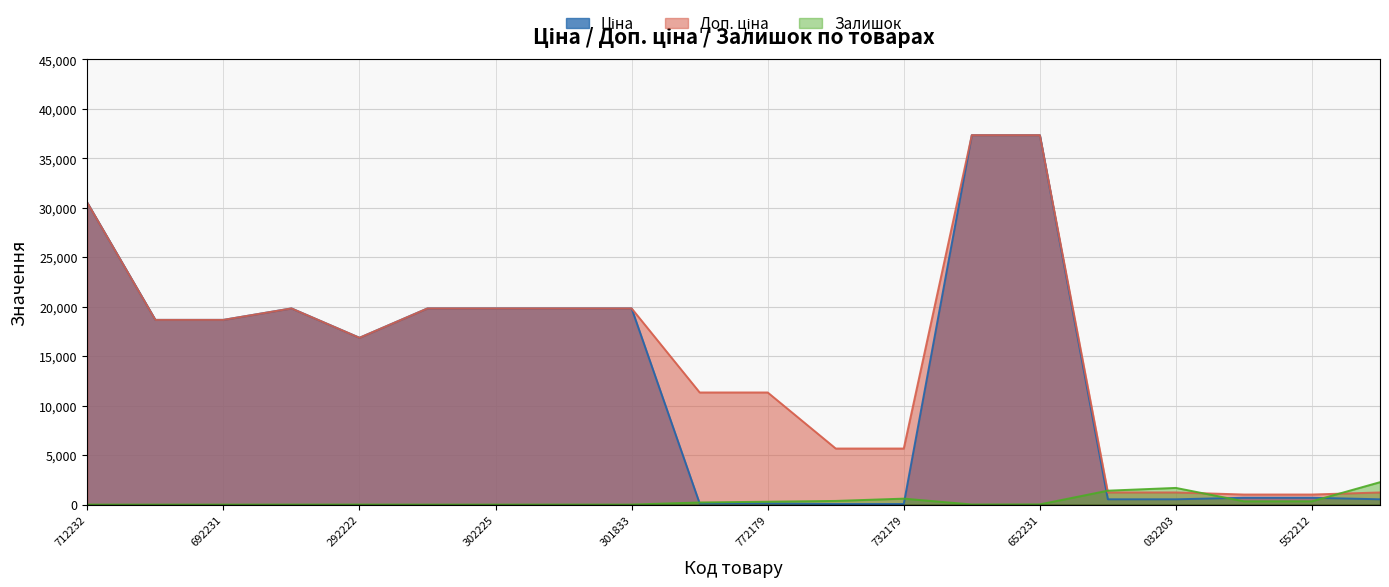

What is the total value across all series at 301833?

39662.1